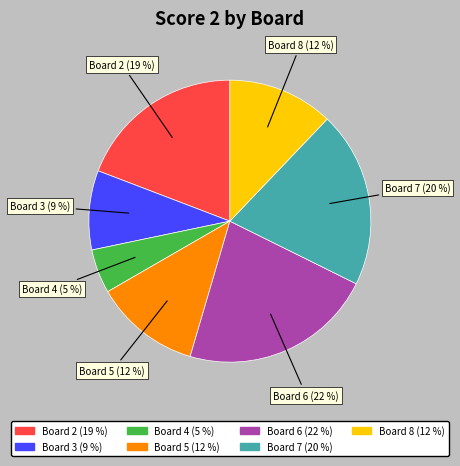

Count the number of slices in the pie.

7